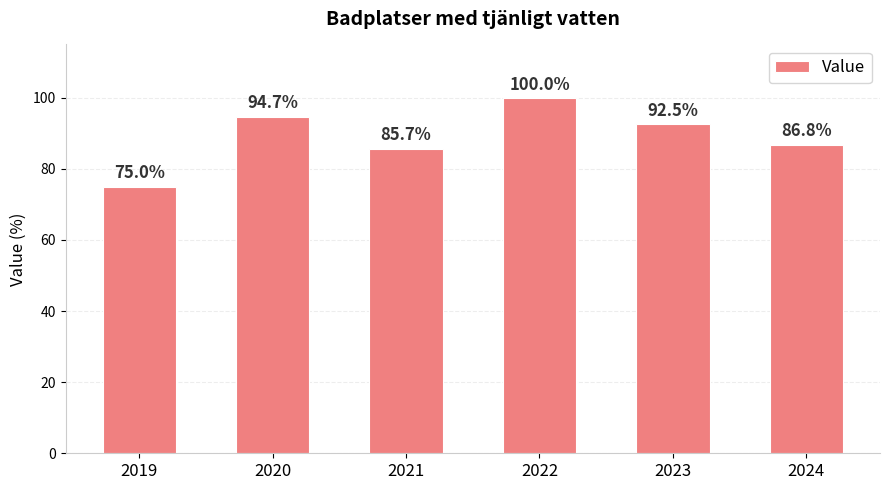

The value at 2022 is 138.9. True or false?

False